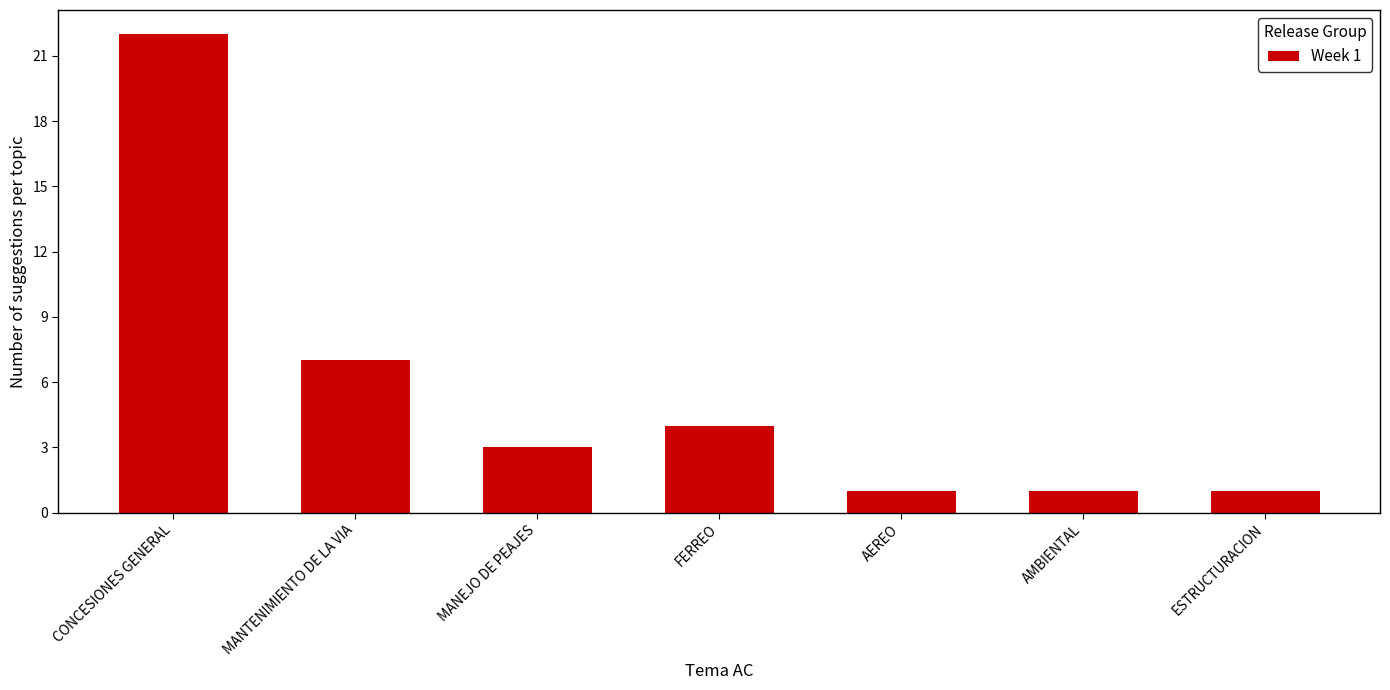

Reading right to left, list all the values displayed in this chart.

ESTRUCTURACION=1	AMBIENTAL=1	AEREO=1	FERREO=4	MANEJO DE PEAJES=3	MANTENIMIENTO DE LA VIA=7	CONCESIONES GENERAL=22